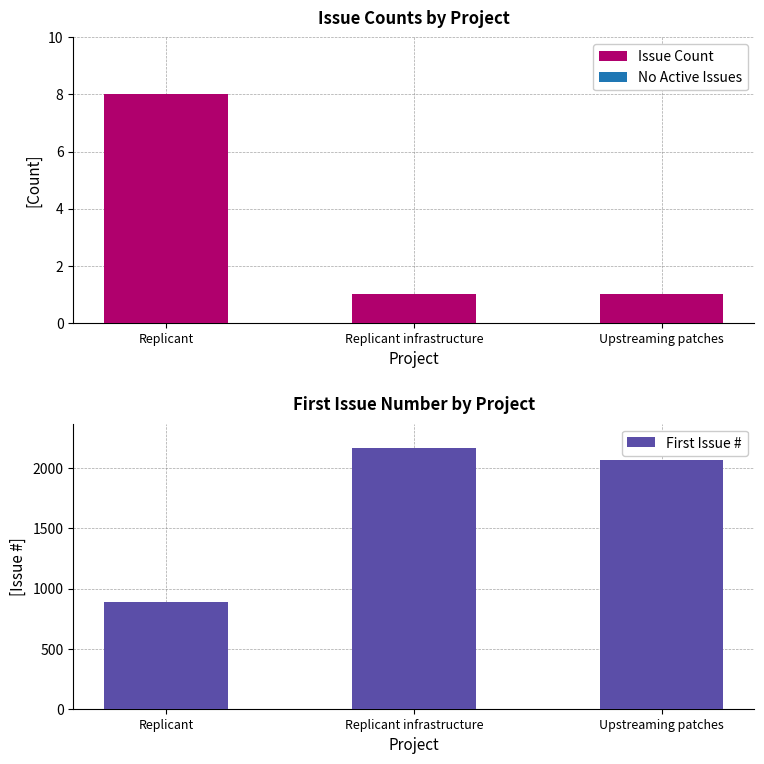

What is the difference between the second highest and minimum values in the First Issue # series?

1188